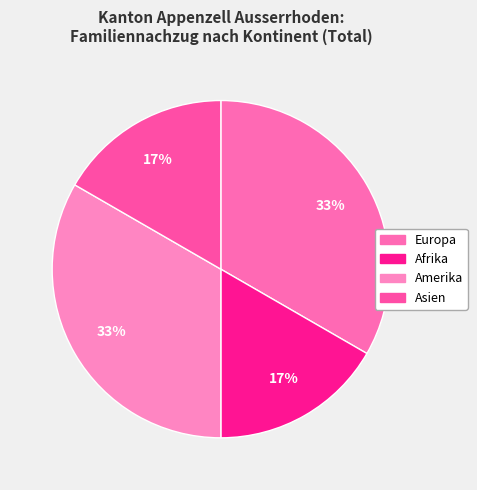

What is the ratio of the value at Afrika to the value at Europa?

0.5